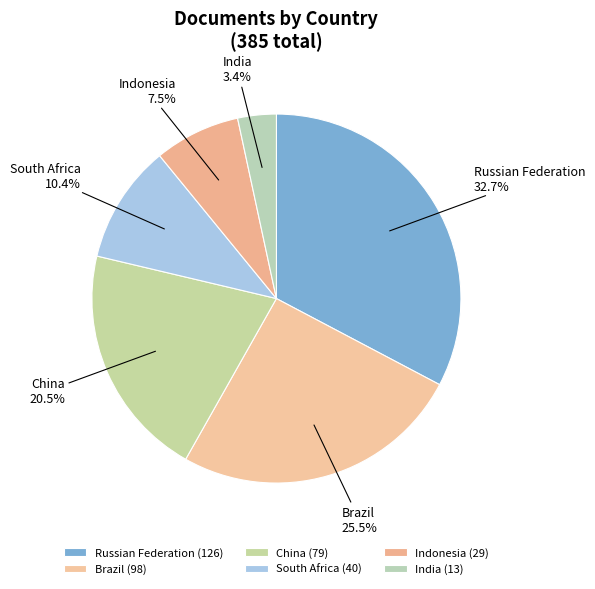

Combined, do Russian Federation and Indonesia account for over 50%?

No